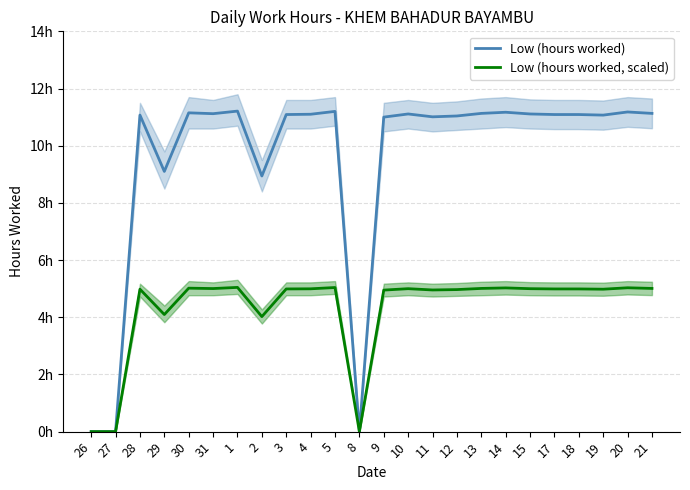

What are all the series names shown in the legend?

Low (hours worked), Low (hours worked, scaled)